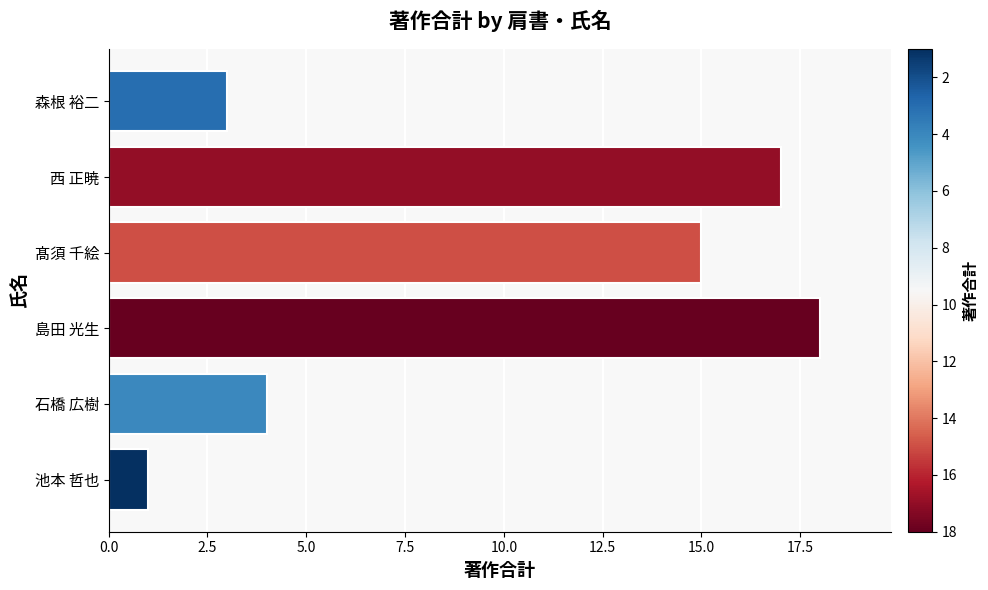

What is the smallest value displayed?

1